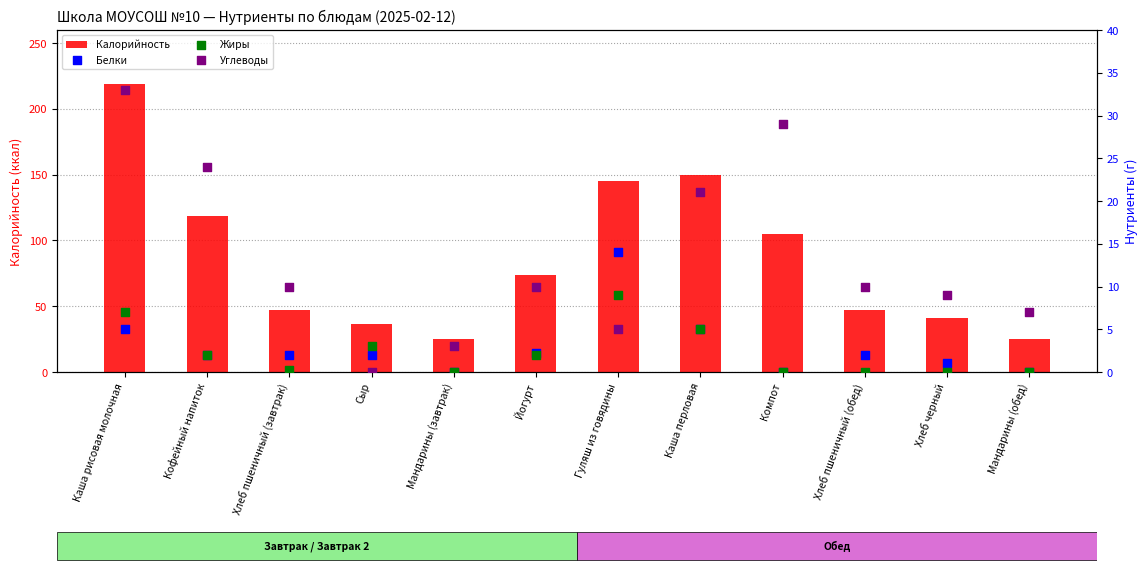

Is the value of Калорийность at Мандарины (обед) greater than the value of Углеводы at Йогурт?

Yes